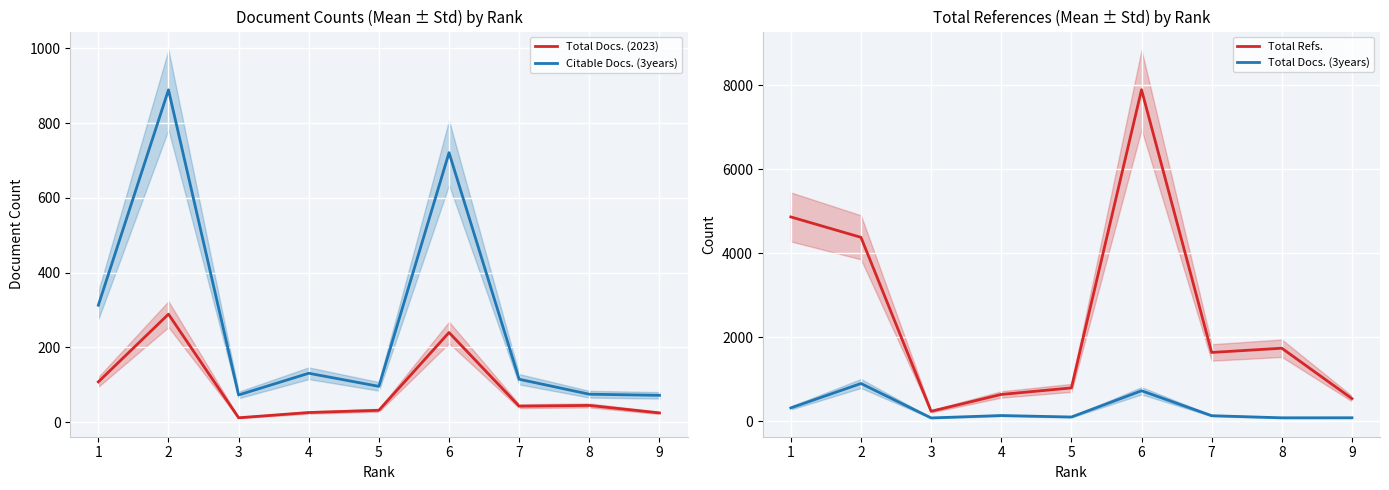

What is the total value across all series at 2?

6446